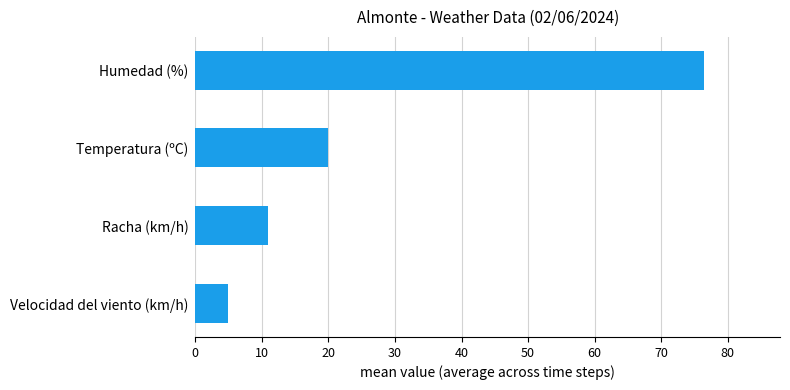

What is the minimum value shown in the chart?

4.8